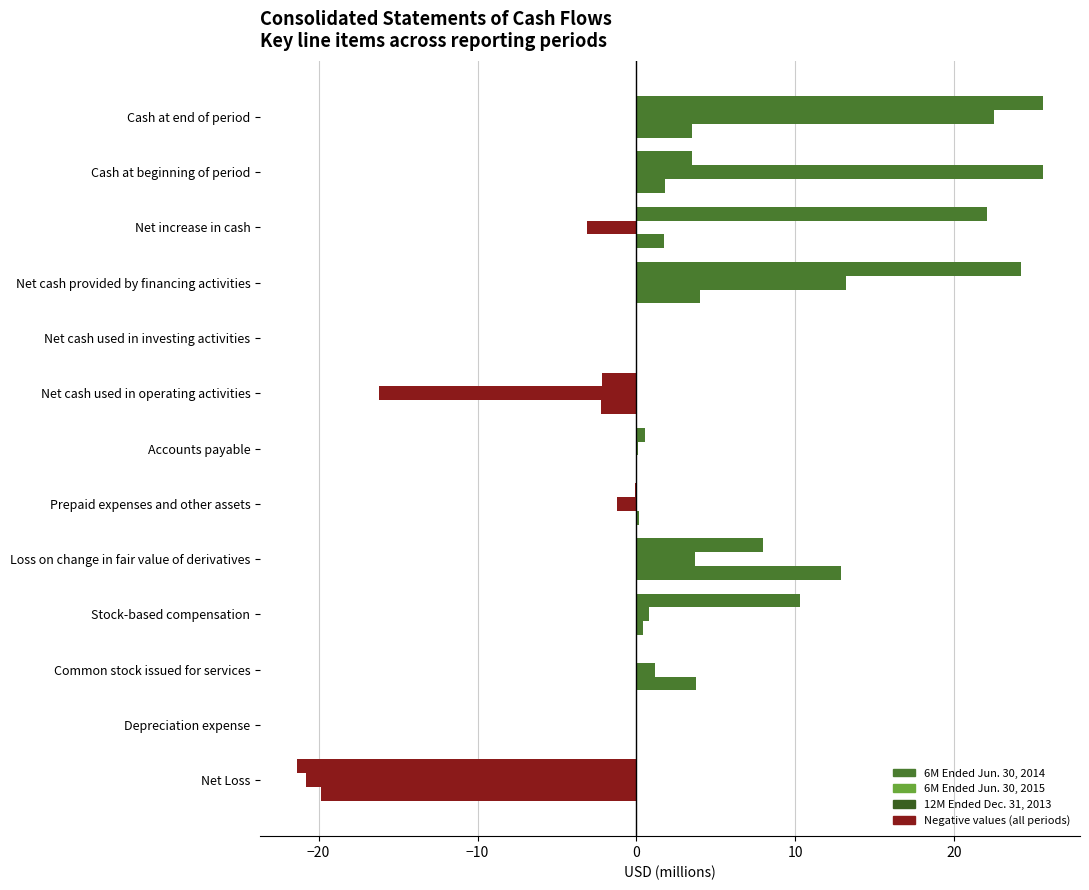

How many categories are shown in the chart?

13